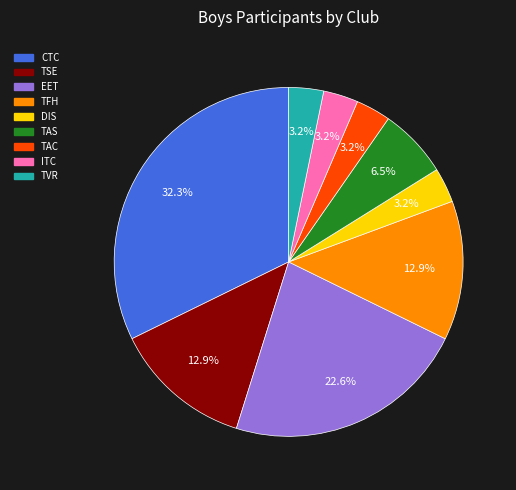

To the nearest percent, what portion does ITC represent?

3%